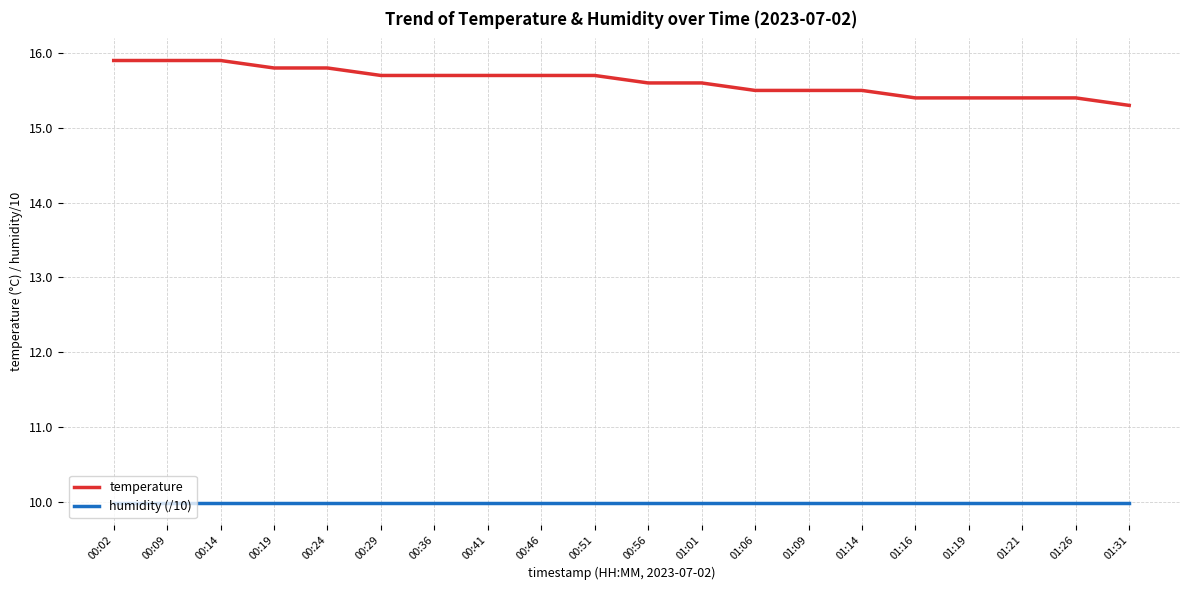

True or false: humidity (/10) has a value of 15.4 at 01:16.

False